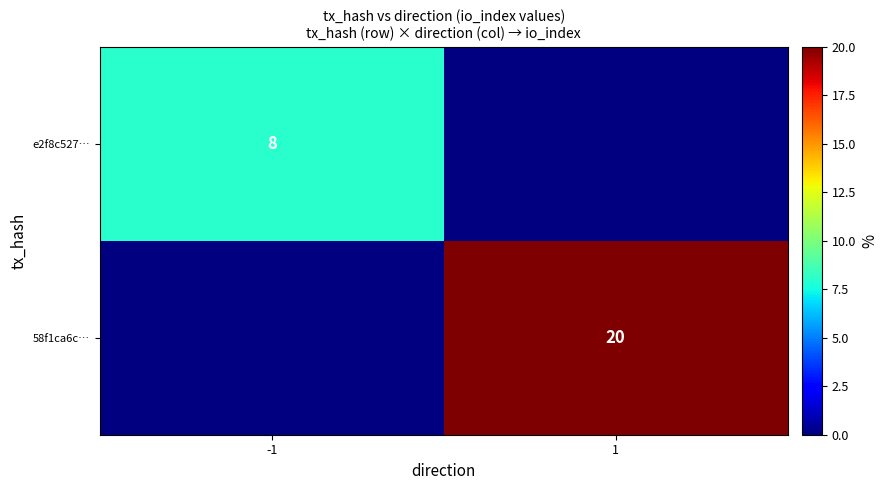

True or false: 58f1ca6c… has a value of 20 at 1.

True